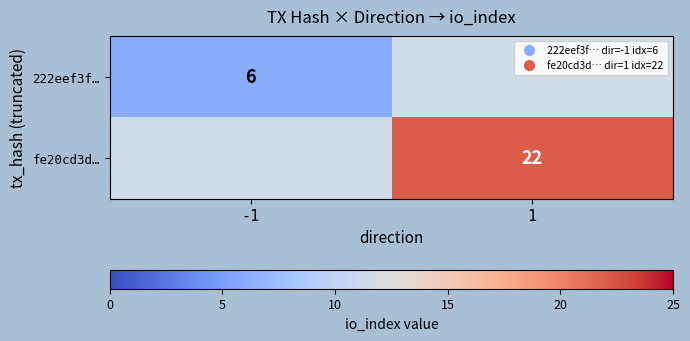

At 1, list the series in order from smallest to largest.

222eef3f…, fe20cd3d…